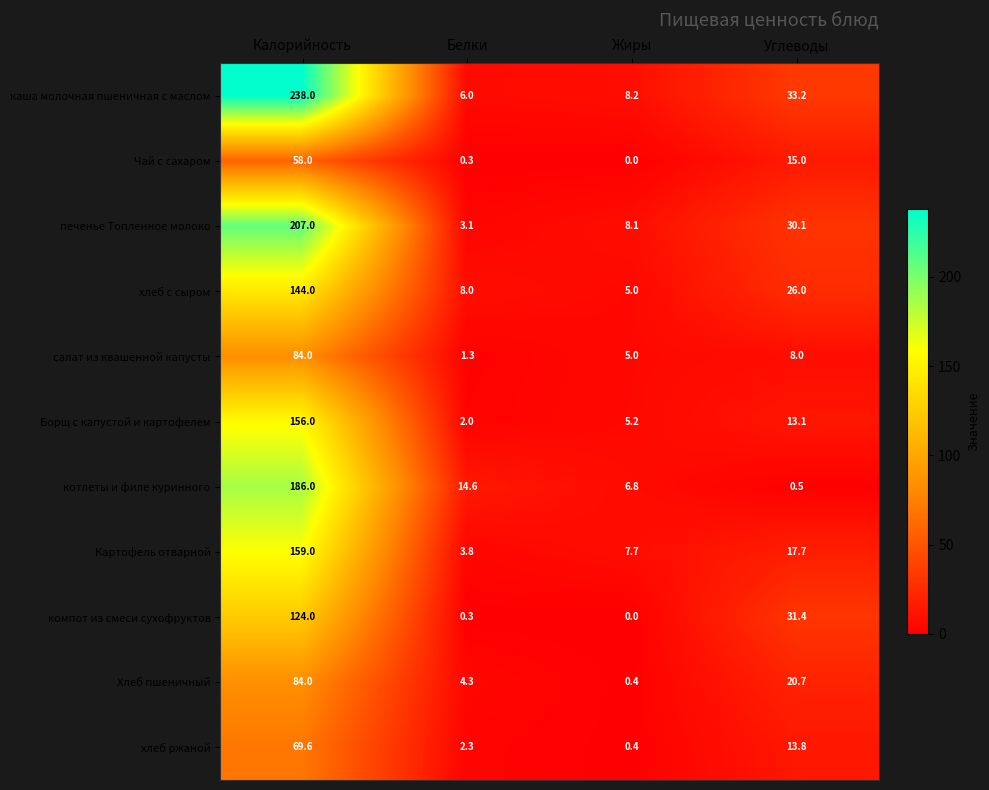

At which label does котлеты и филе куринного first exceed 14?

Калорийность